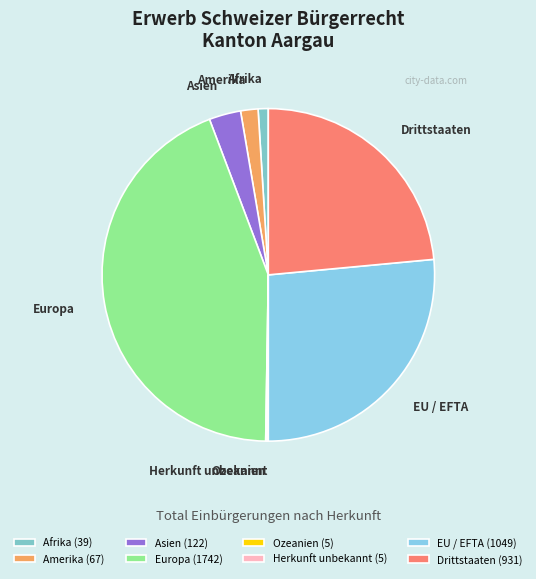

True or false: Amerika accounts for 2% of the total.

True